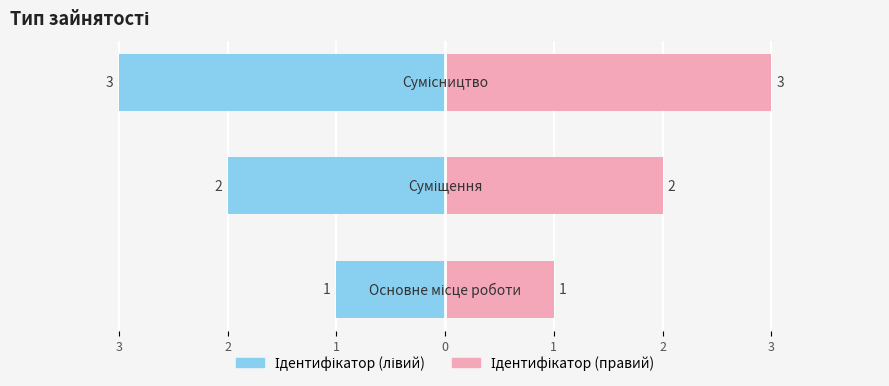

At which label is the value closest to 2?

Суміщення